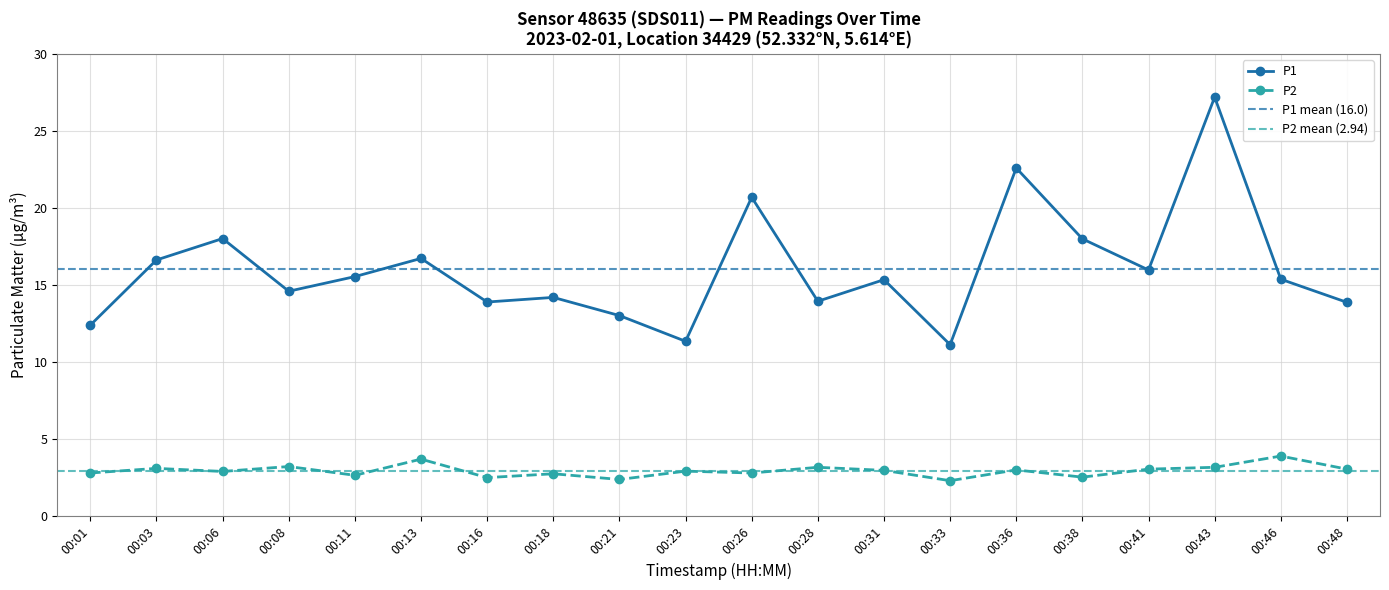

True or false: P2 and P1 intersect in this chart.

False